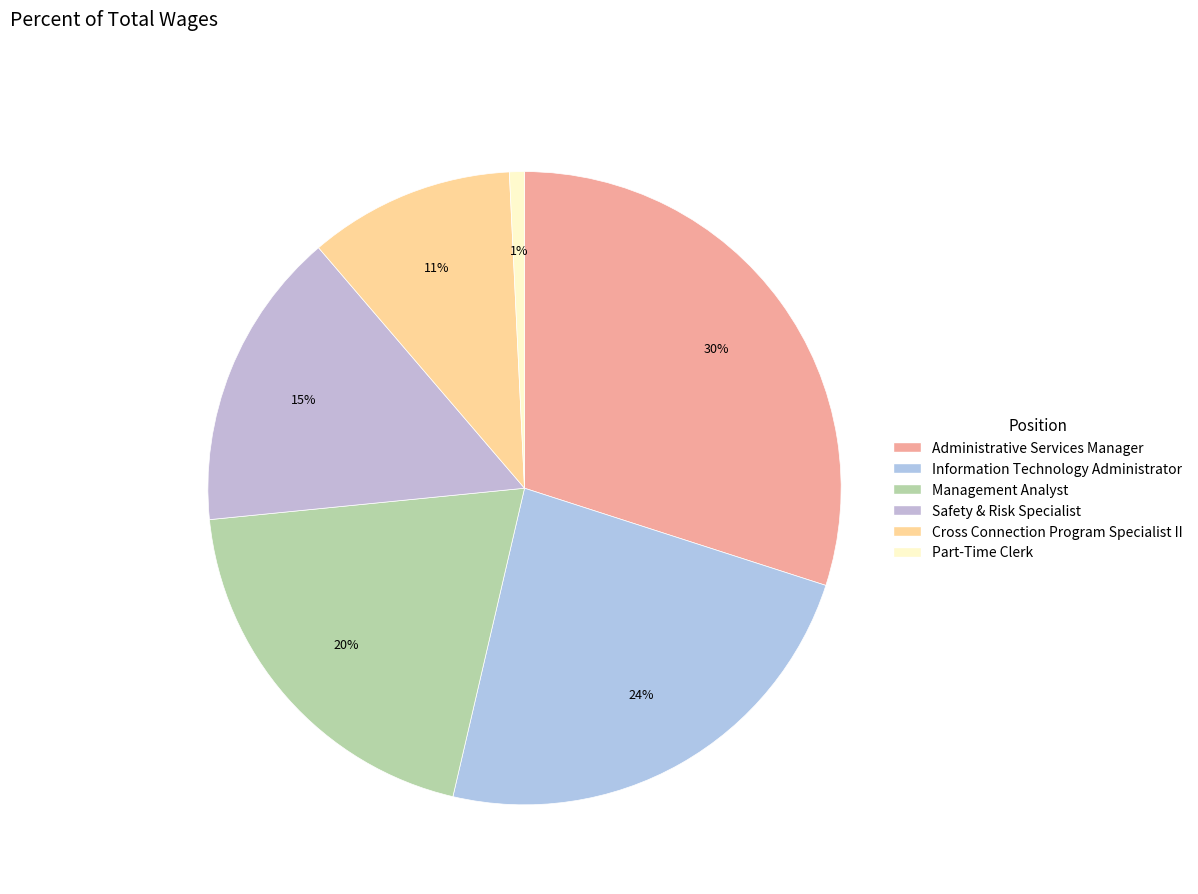

To the nearest percent, what is the combined percentage of Information Technology Administrator and Safety & Risk Specialist?

39%